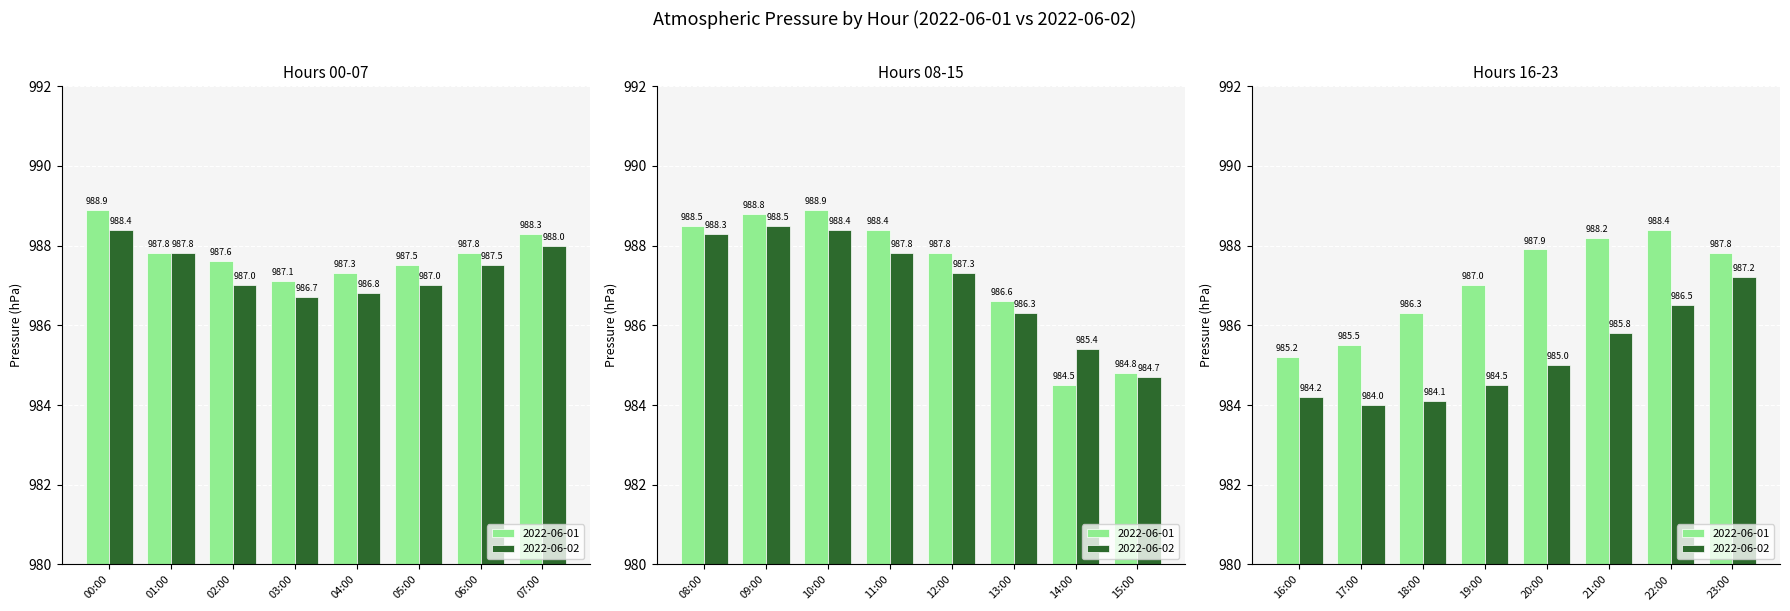

How many distinct data groups are displayed?

2